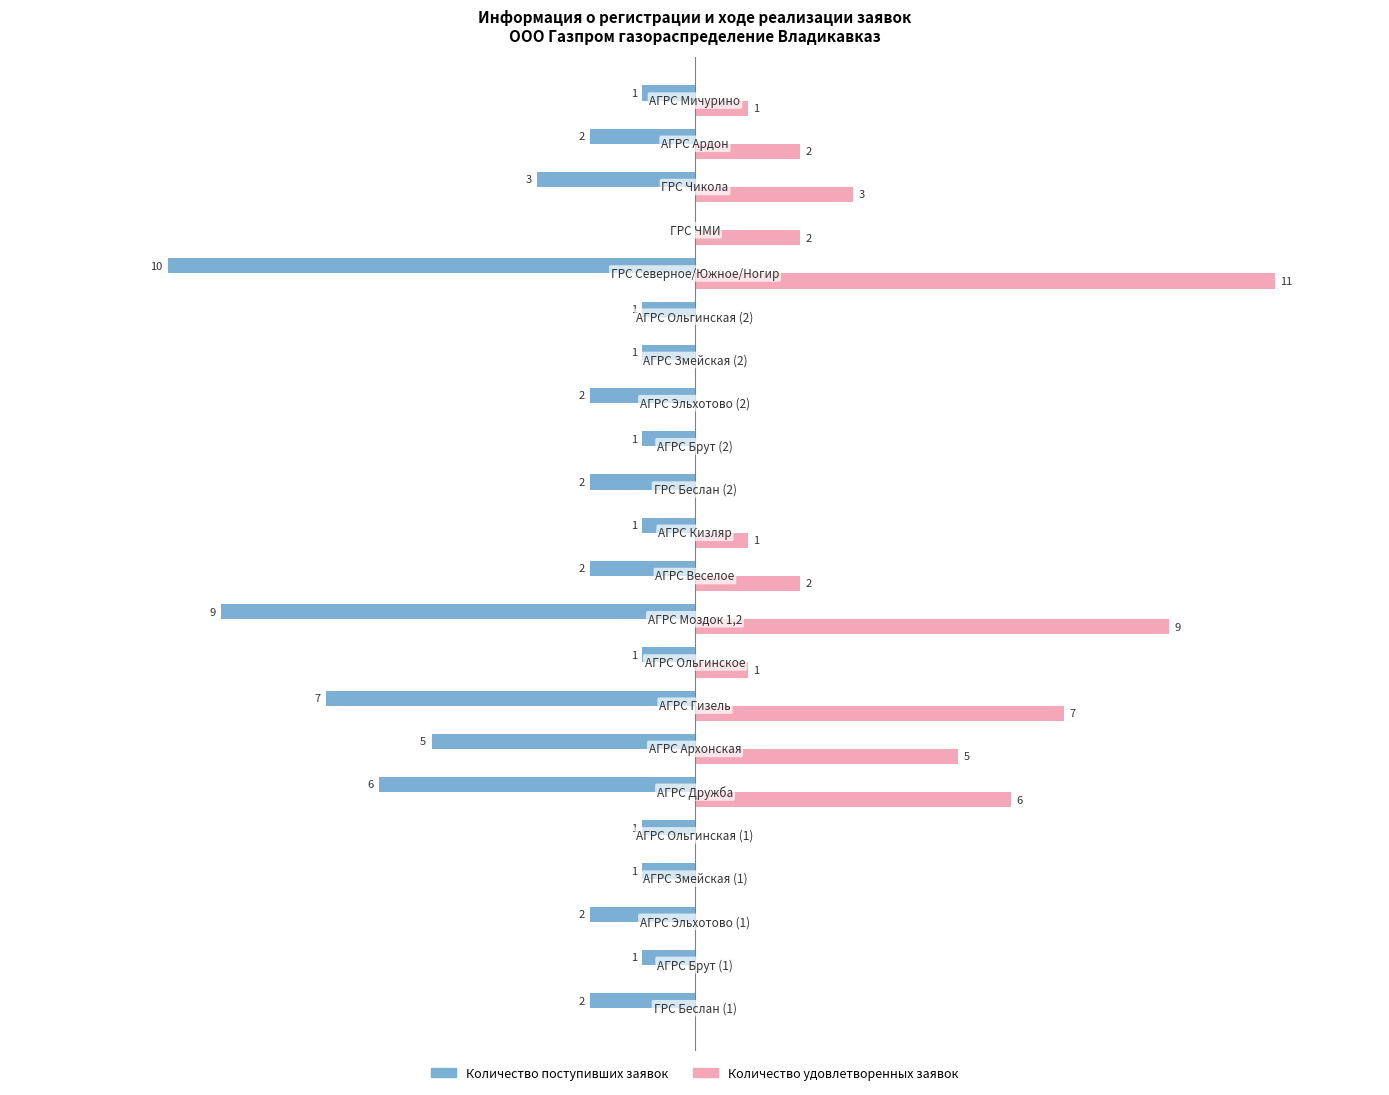

Which series has the largest total across all categories?

Количество удовлетворенных заявок